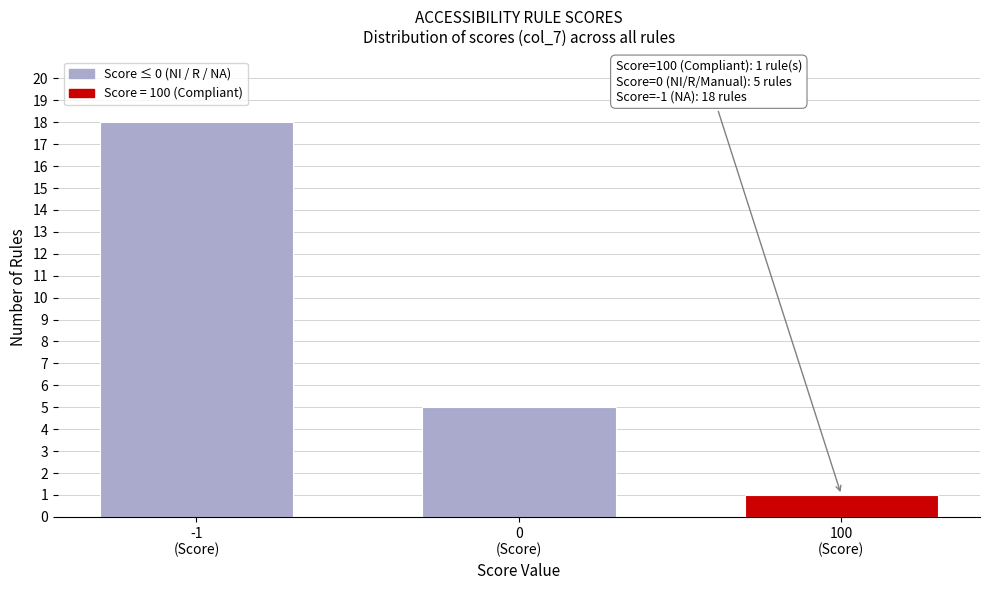

Reading left to right, list all the values displayed in this chart.

18	5	1